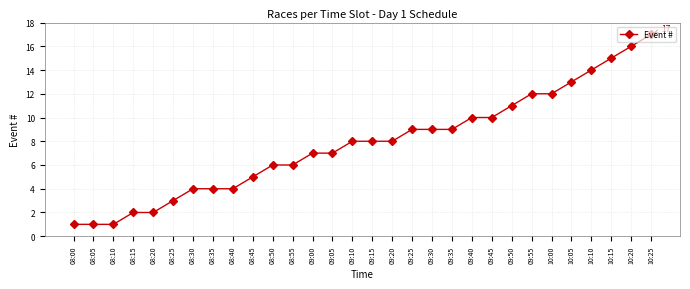

Is this an area chart (filled region under the line)?

No